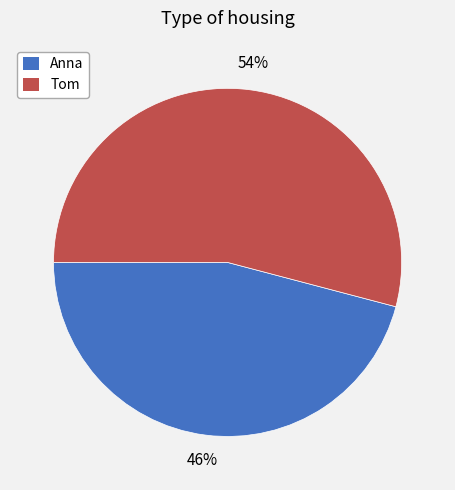

What is the smallest slice in the pie chart?

Anna